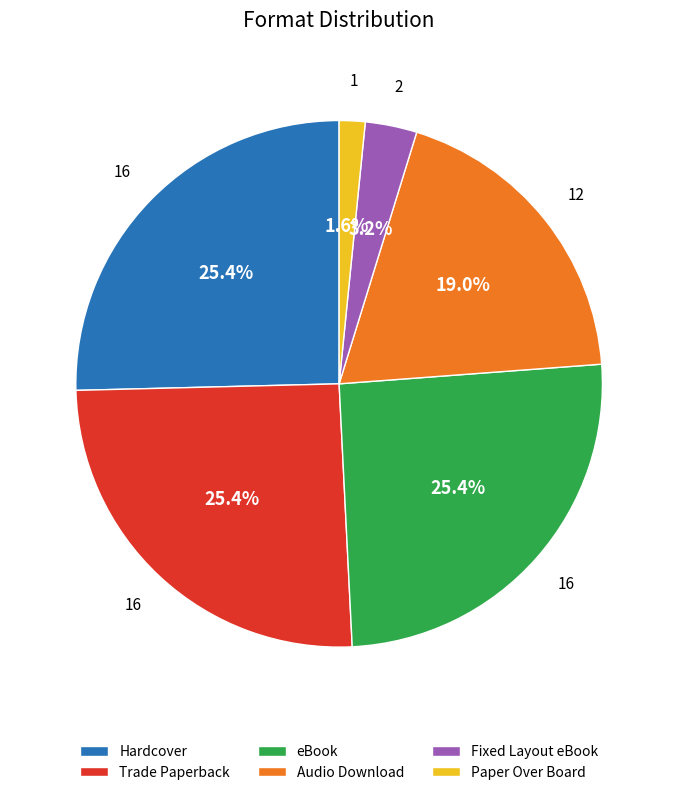

Count the number of slices in the pie.

6